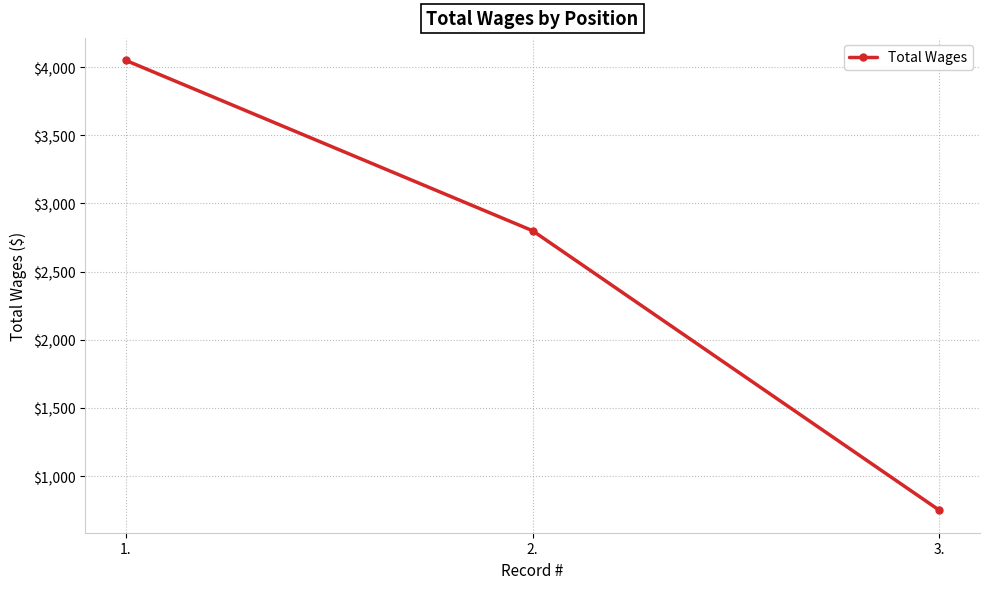

Between 1. and 3., which is larger?

1.